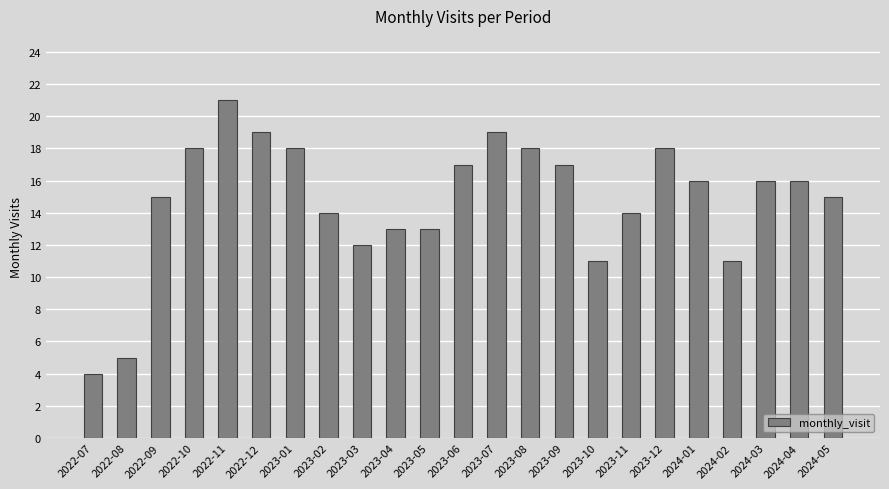

How many values are below 16?

11